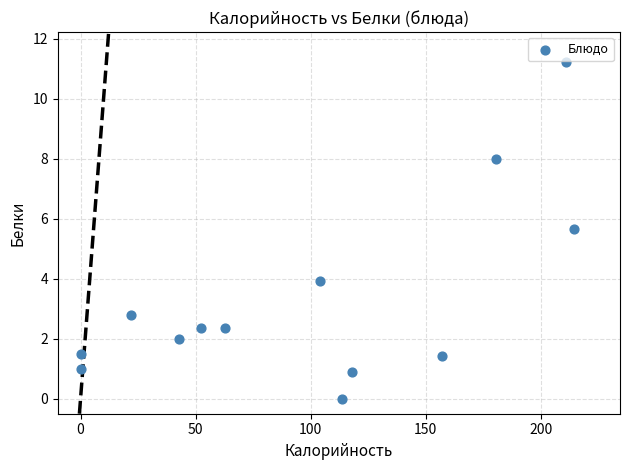

What is the range of X values (max minus min)?

214.4